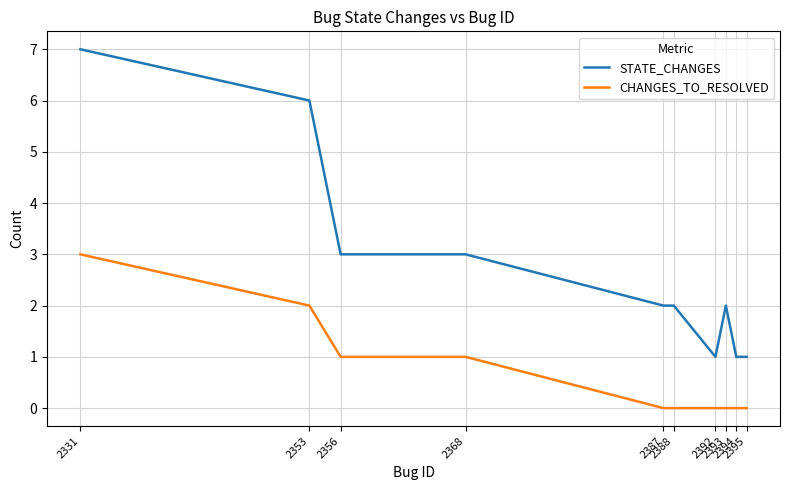

True or false: STATE_CHANGES has a value of 6 at 2353.

True